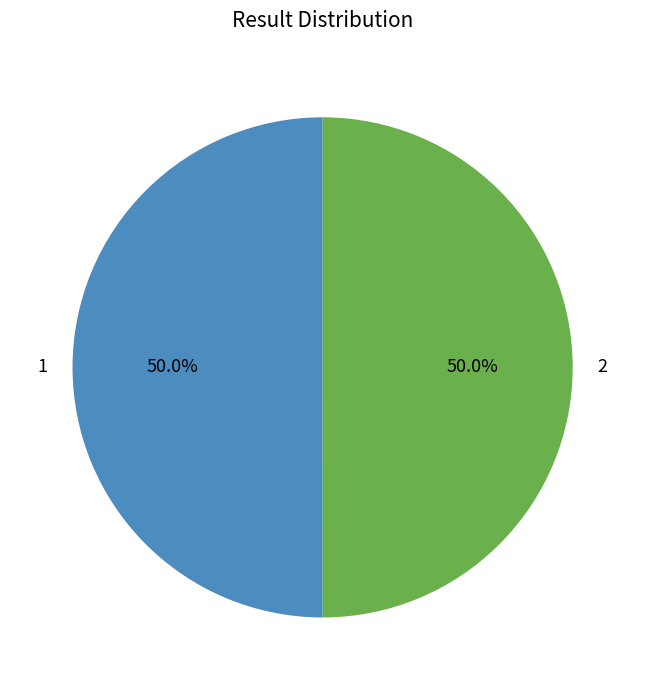

Count the number of slices in the pie.

2